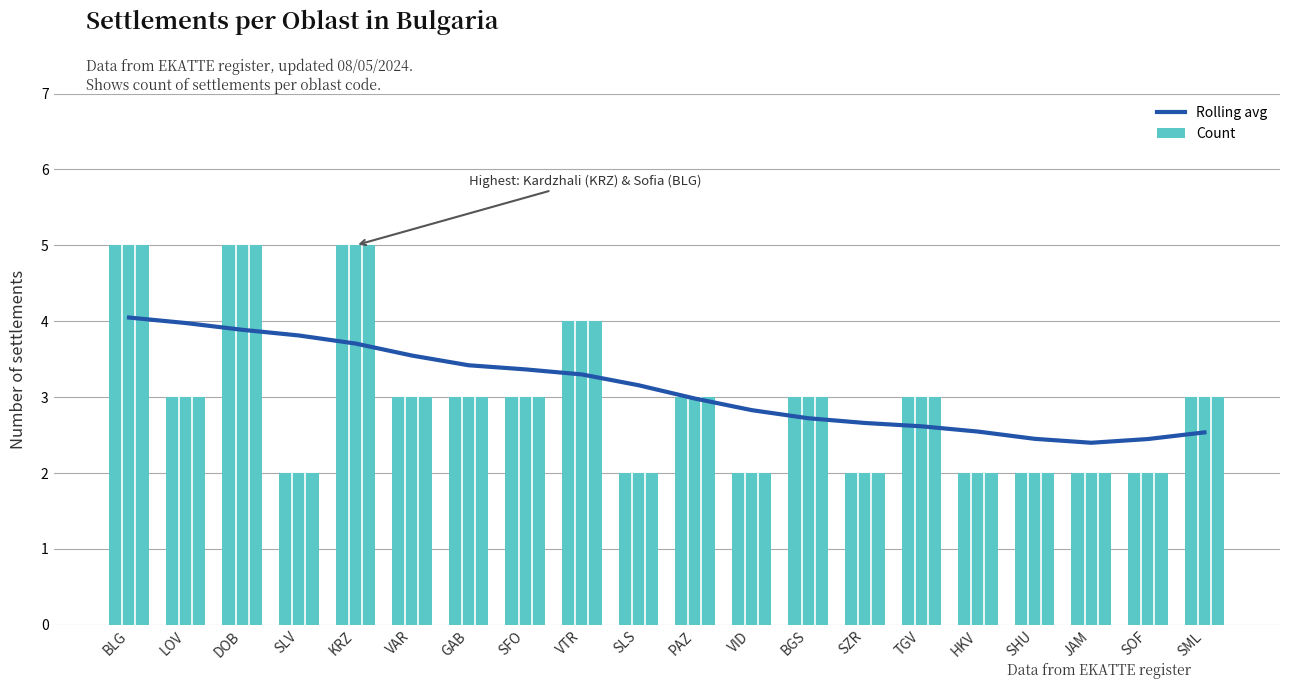

Does the chart contain any negative values?

No